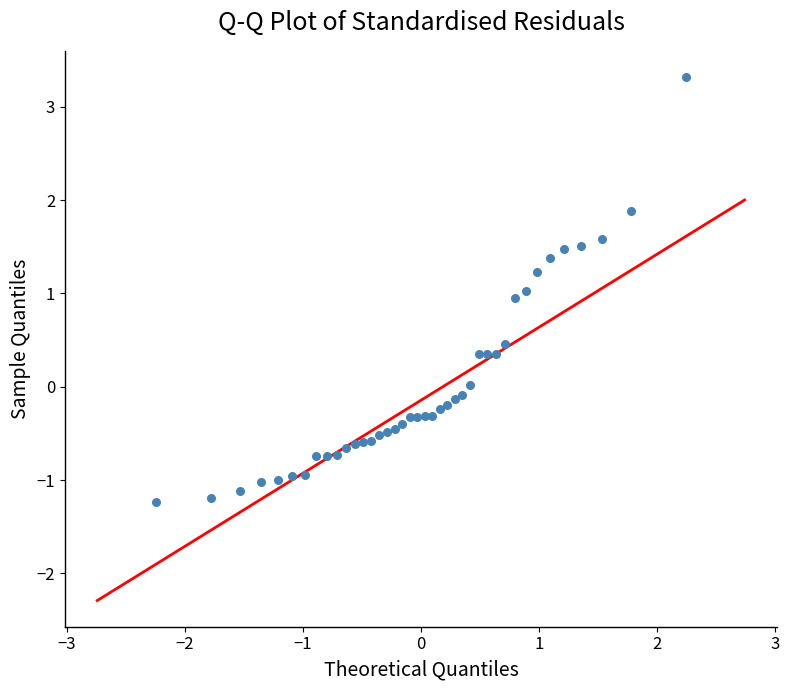

What is the range of Y values (max minus min)?

4.6